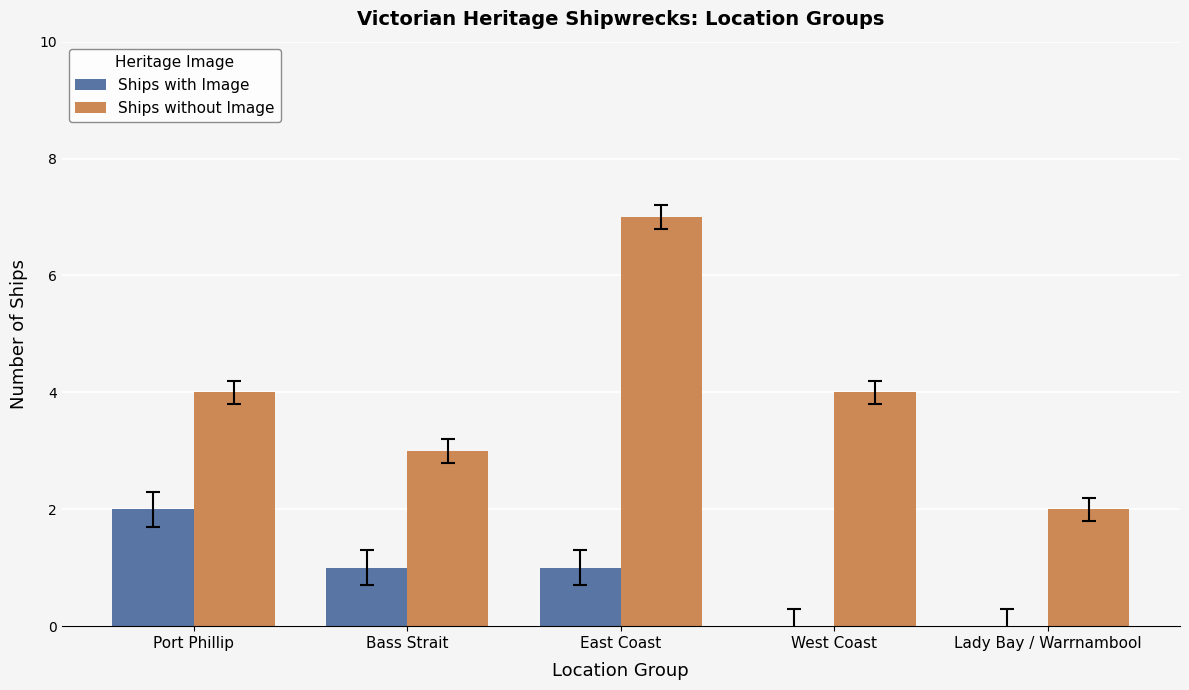

What is the total value across all series at East Coast?

8